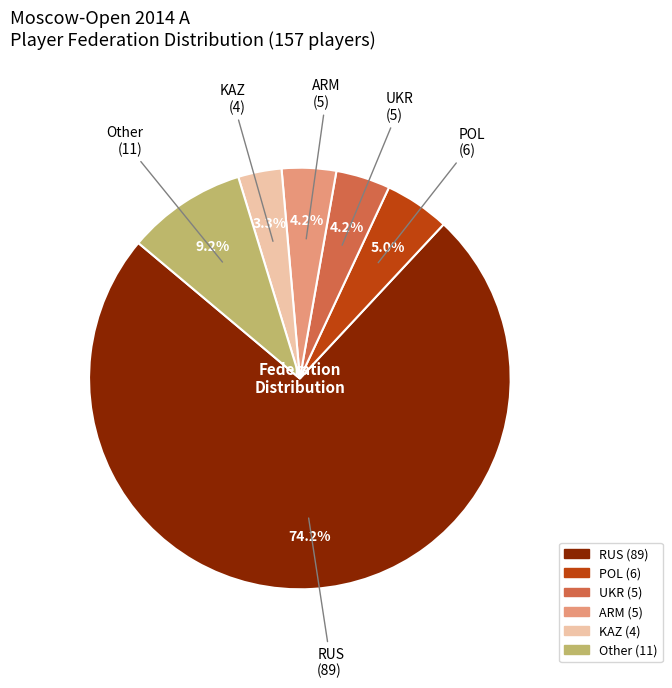

Is there a majority slice in this chart?

Yes